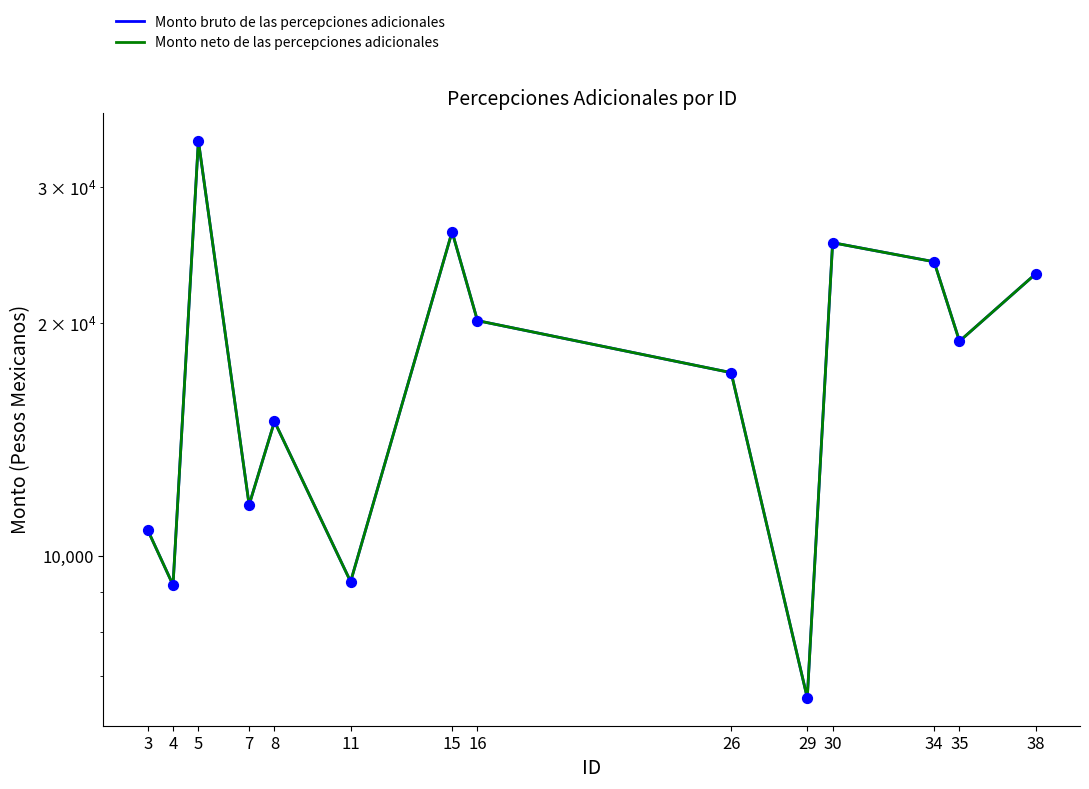

Which series reaches the maximum Y coordinate?

Monto bruto de las percepciones adicionales